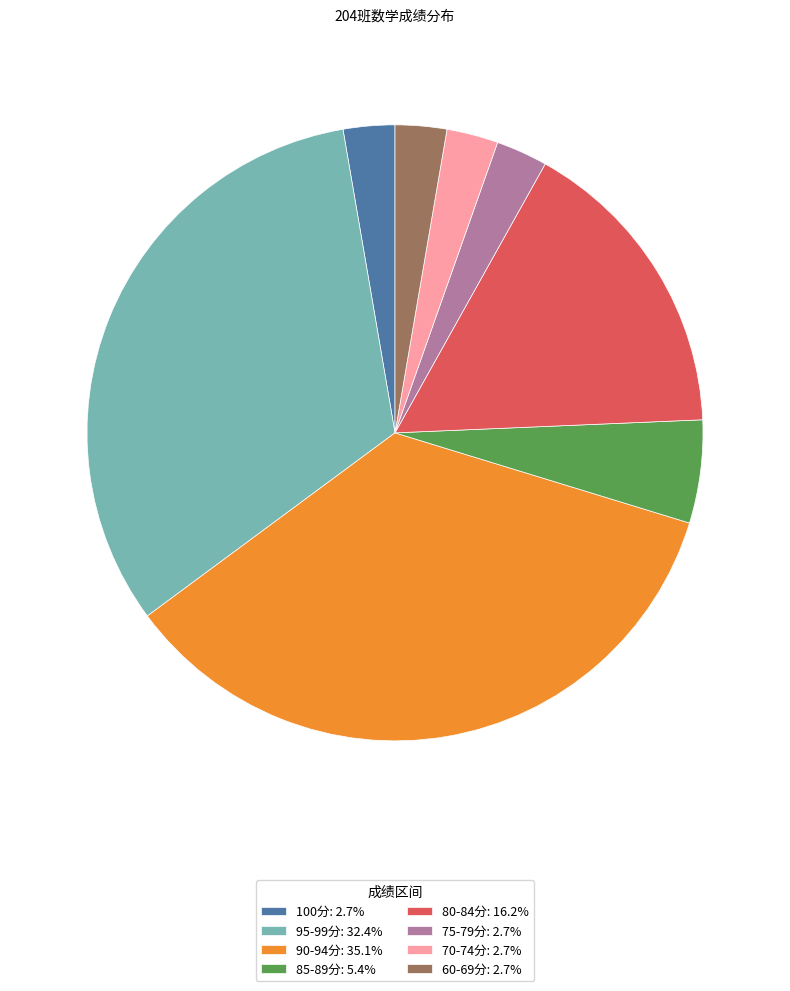

Do 70-74分: 2.7% and 75-79分: 2.7% together represent more than half of the pie?

No